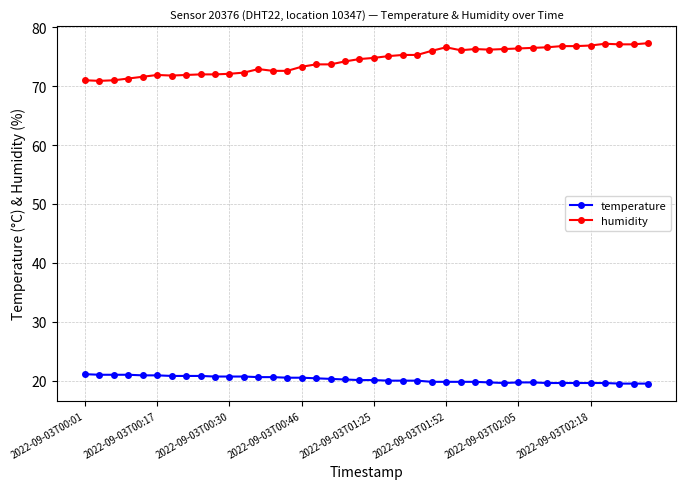

What is the average value of the temperature series?

20.2